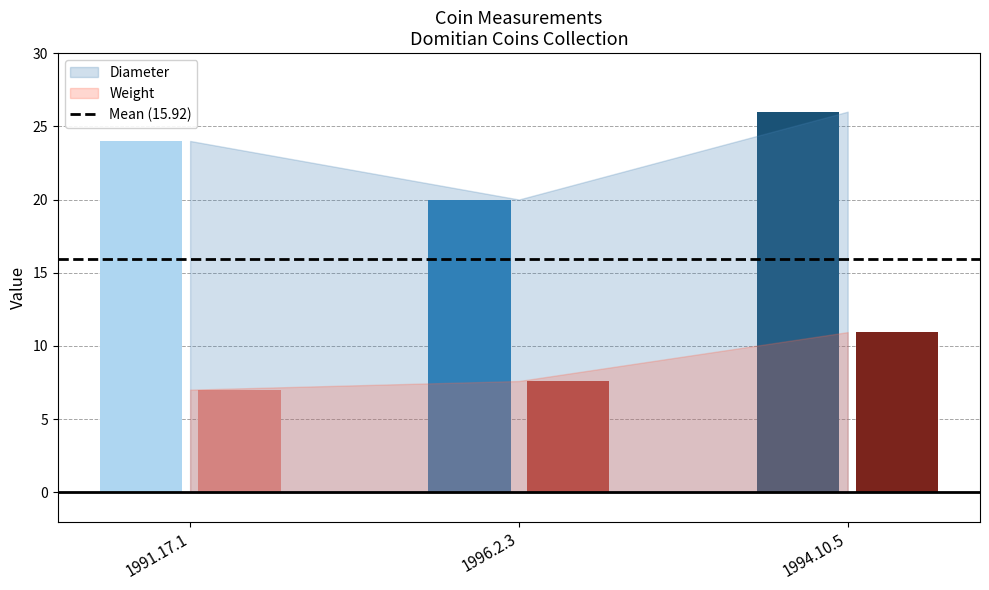

What position from the right is 1994.10.5?

1